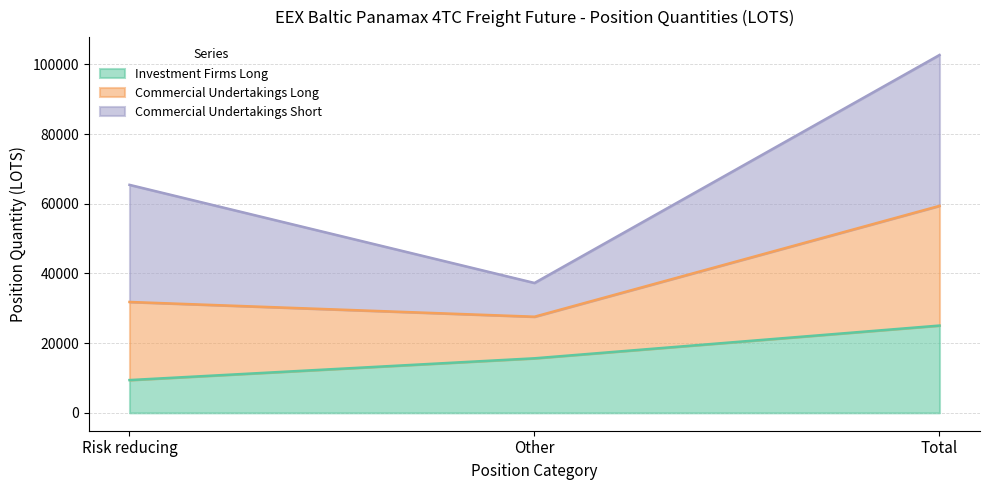

What is the spread (max minus min) of values at Risk reducing?

56022.0